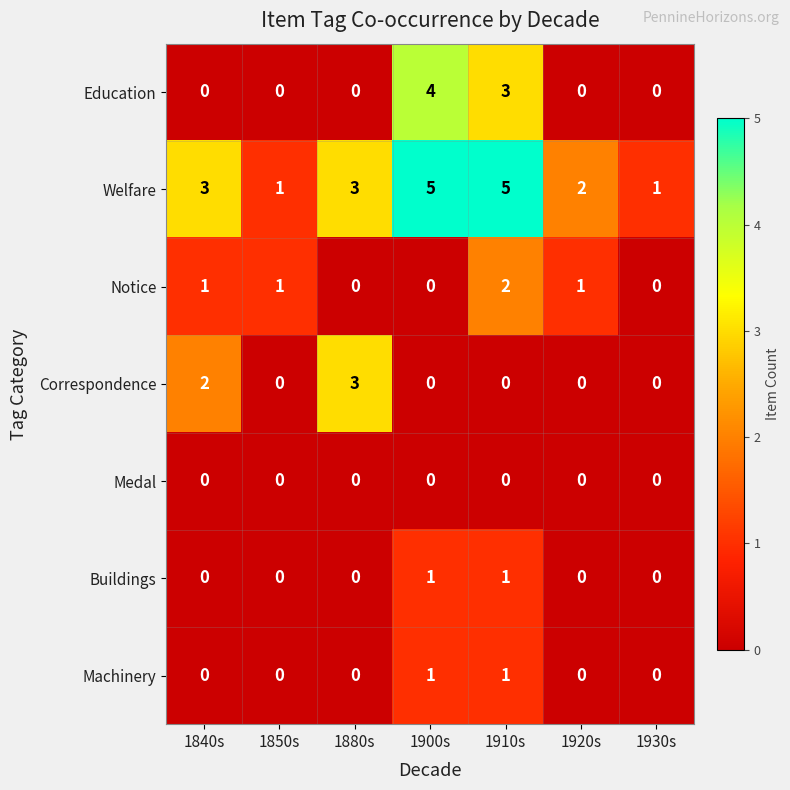

What is the sum of the Correspondence values at 1880s and 1840s?

5